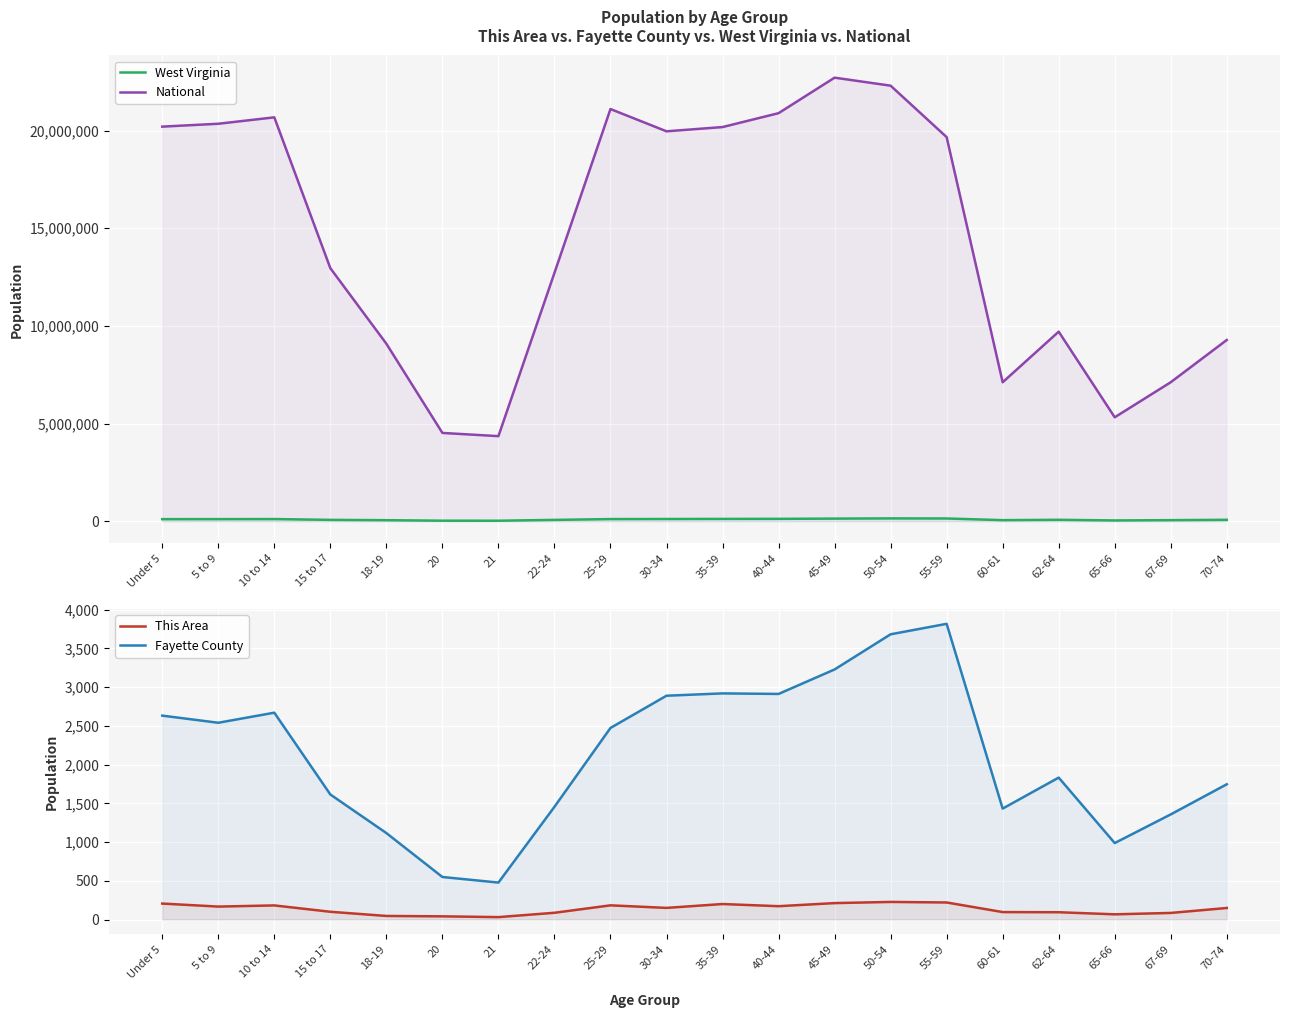

At which label is This Area closest to 129?

70-74